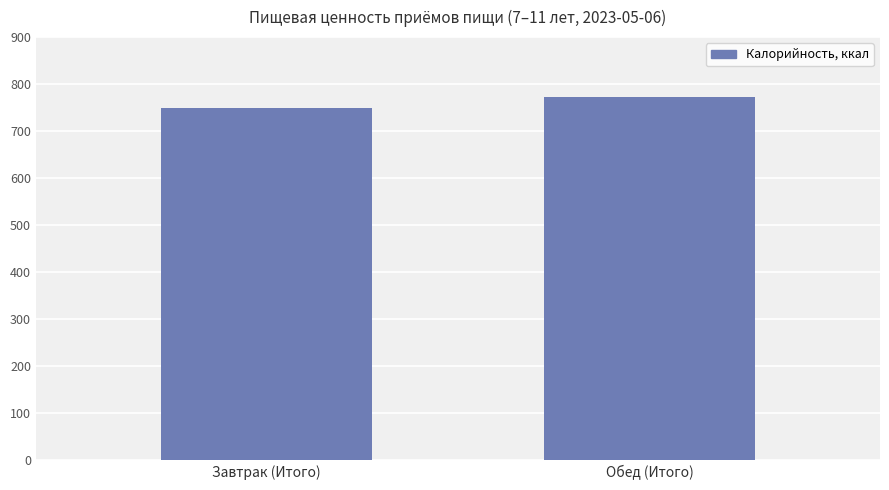

What value does the data have at Завтрак (Итого)?

748.5